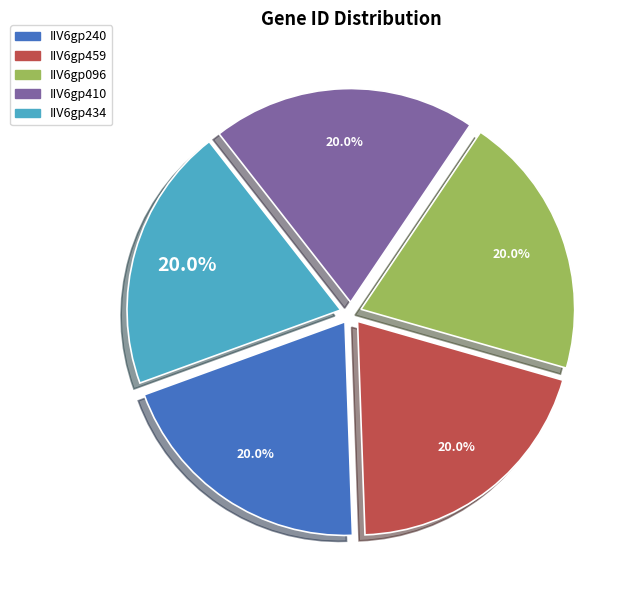

What portion of the pie excludes IIV6gp410?

80.0%